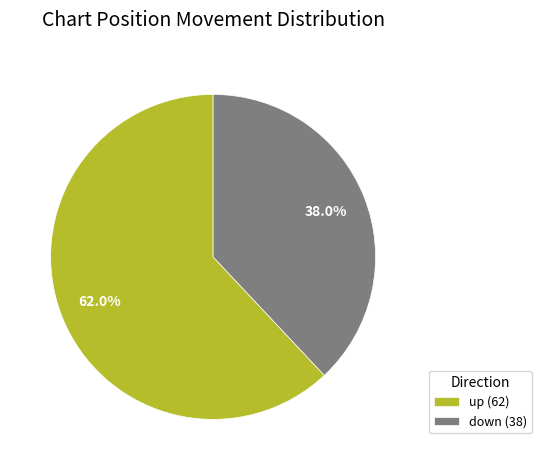

Count the number of slices in the pie.

2